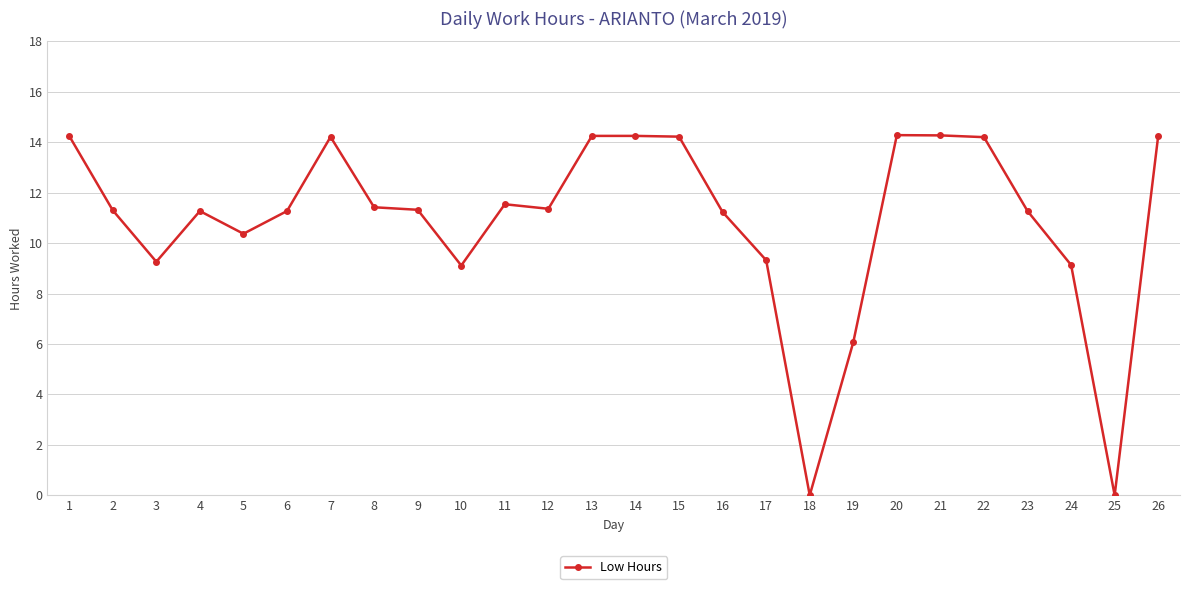

Between 5 and 22, which is larger?

22